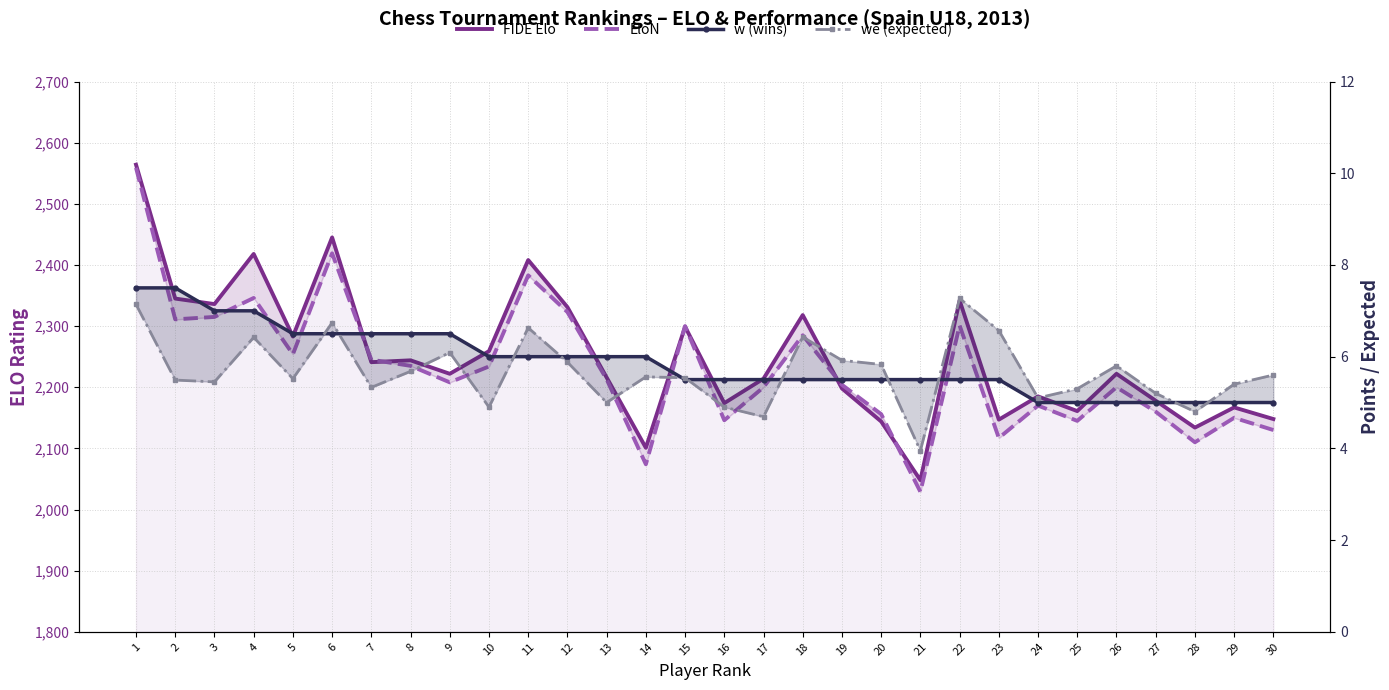

Reading right to left, transcribe all the data shown in this chart.

FIDE Elo: 30=2148.0	29=2167.0	28=2134.0	27=2178.0	26=2222.0	25=2161.0	24=2185.0	23=2147.0	22=2342.0	21=2048.0	20=2144.0	19=2198.0	18=2318.0	17=2214.0	16=2174.0	15=2299.0	14=2101.0	13=2216.0	12=2331.0	11=2408.0	10=2259.0	9=2222.0	8=2244.0	7=2241.0	6=2445.0	5=2283.0	4=2418.0	3=2336.0	2=2345.0	1=2564.0
EloN: 30=2130.0	29=2150.0	28=2110.0	27=2160.0	26=2200.0	25=2145.0	24=2170.0	23=2117.0	22=2301.0	21=2029.0	20=2156.0	19=2204.0	18=2285.0	17=2200.0	16=2146.0	15=2300.0	14=2074.0	13=2213.0	12=2323.0	11=2383.0	10=2234.0	9=2208.0	8=2235.0	7=2245.0	6=2419.0	5=2254.0	4=2346.0	3=2315.0	2=2311.0	1=2559.0
w (wins): 30=5.0	29=5.0	28=5.0	27=5.0	26=5.0	25=5.0	24=5.0	23=5.5	22=5.5	21=5.5	20=5.5	19=5.5	18=5.5	17=5.5	16=5.5	15=5.5	14=6.0	13=6.0	12=6.0	11=6.0	10=6.0	9=6.5	8=6.5	7=6.5	6=6.5	5=6.5	4=7.0	3=7.0	2=7.5	1=7.5
we (expected): 30=5.6	29=5.4	28=4.8	27=5.2	26=5.8	25=5.3	24=5.1	23=6.6	22=7.3	21=4.0	20=5.8	19=5.9	18=6.4	17=4.7	16=4.9	15=5.5	14=5.6	13=5.0	12=5.9	11=6.6	10=4.9	9=6.1	8=5.7	7=5.3	6=6.7	5=5.5	4=6.4	3=5.5	2=5.5	1=7.1